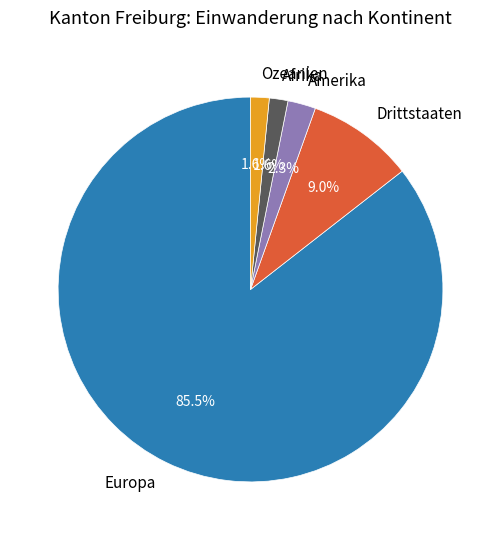

To the nearest percent, what is the average slice percentage?

20%